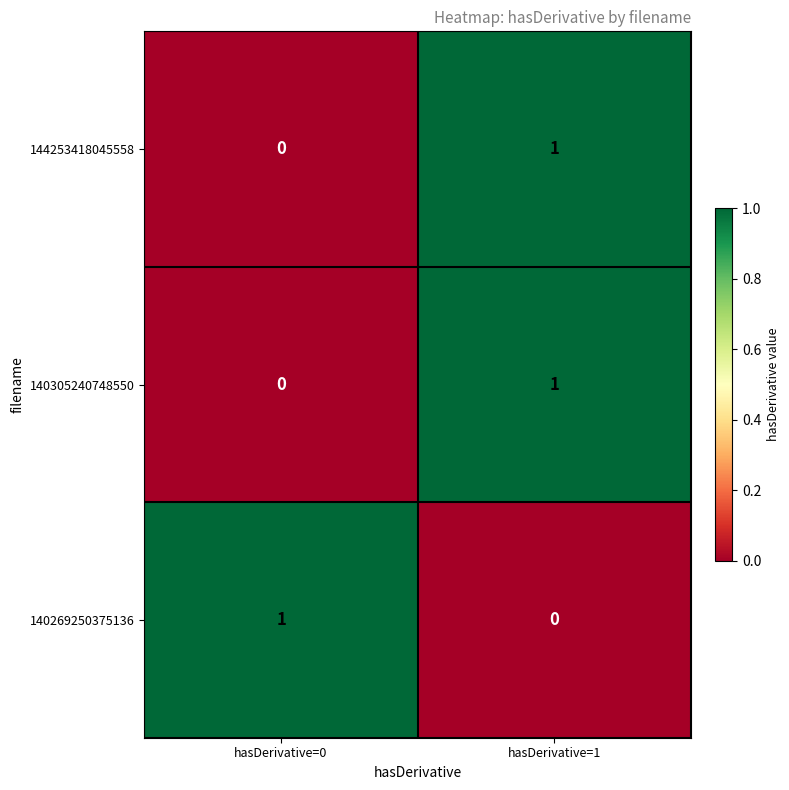

Where is 140305240748550 nearest to the value 0?

hasDerivative=0